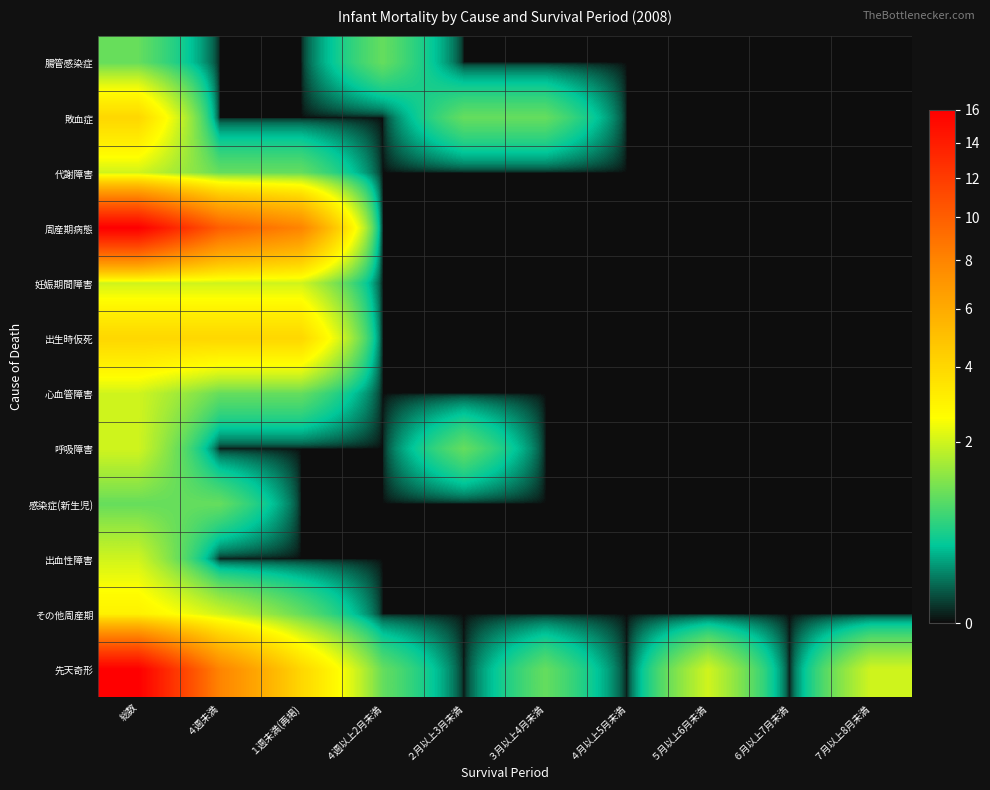

Reading left to right, extract all data points from this chart.

腸管感染症: 総数=1	４週未満=0	１週未満(再掲)=0	４週以上2月未満=1	２月以上3月未満=0	３月以上4月未満=0	４月以上5月未満=0	５月以上6月未満=0	６月以上7月未満=0	７月以上8月未満=0
敗血症: 総数=4	４週未満=0	１週未満(再掲)=0	４週以上2月未満=0	２月以上3月未満=1	３月以上4月未満=1	４月以上5月未満=0	５月以上6月未満=0	６月以上7月未満=0	７月以上8月未満=0
代謝障害: 総数=2	４週未満=1	１週未満(再掲)=1	４週以上2月未満=0	２月以上3月未満=0	３月以上4月未満=0	４月以上5月未満=0	５月以上6月未満=0	６月以上7月未満=0	７月以上8月未満=0
周産期病態: 総数=16	４週未満=10	１週未満(再掲)=8	４週以上2月未満=0	２月以上3月未満=0	３月以上4月未満=0	４月以上5月未満=0	５月以上6月未満=0	６月以上7月未満=0	７月以上8月未満=0
妊娠期間障害: 総数=2	４週未満=2	１週未満(再掲)=2	４週以上2月未満=0	２月以上3月未満=0	３月以上4月未満=0	４月以上5月未満=0	５月以上6月未満=0	６月以上7月未満=0	７月以上8月未満=0
出生時仮死: 総数=4	４週未満=4	１週未満(再掲)=4	４週以上2月未満=0	２月以上3月未満=0	３月以上4月未満=0	４月以上5月未満=0	５月以上6月未満=0	６月以上7月未満=0	７月以上8月未満=0
心血管障害: 総数=2	４週未満=1	１週未満(再掲)=1	４週以上2月未満=0	２月以上3月未満=0	３月以上4月未満=0	４月以上5月未満=0	５月以上6月未満=0	６月以上7月未満=0	７月以上8月未満=0
呼吸障害: 総数=2	４週未満=0	１週未満(再掲)=0	４週以上2月未満=0	２月以上3月未満=1	３月以上4月未満=0	４月以上5月未満=0	５月以上6月未満=0	６月以上7月未満=0	７月以上8月未満=0
感染症(新生児): 総数=1	４週未満=1	１週未満(再掲)=0	４週以上2月未満=0	２月以上3月未満=0	３月以上4月未満=0	４月以上5月未満=0	５月以上6月未満=0	６月以上7月未満=0	７月以上8月未満=0
出血性障害: 総数=2	４週未満=0	１週未満(再掲)=0	４週以上2月未満=0	２月以上3月未満=0	３月以上4月未満=0	４月以上5月未満=0	５月以上6月未満=0	６月以上7月未満=0	７月以上8月未満=0
その他周産期: 総数=3	４週未満=2	１週未満(再掲)=1	４週以上2月未満=0	２月以上3月未満=0	３月以上4月未満=0	４月以上5月未満=0	５月以上6月未満=0	６月以上7月未満=0	７月以上8月未満=0
先天奇形: 総数=16	４週未満=8	１週未満(再掲)=4	４週以上2月未満=1	２月以上3月未満=0	３月以上4月未満=1	４月以上5月未満=0	５月以上6月未満=2	６月以上7月未満=0	７月以上8月未満=2